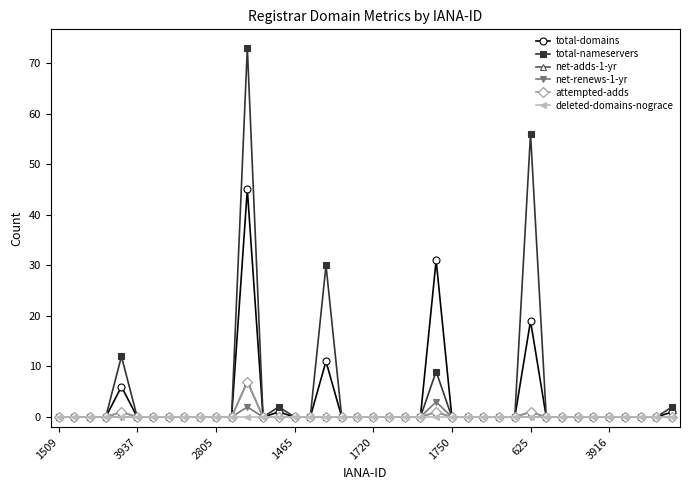

True or false: deleted-domains-nograce and net-adds-1-yr cross at least once.

False